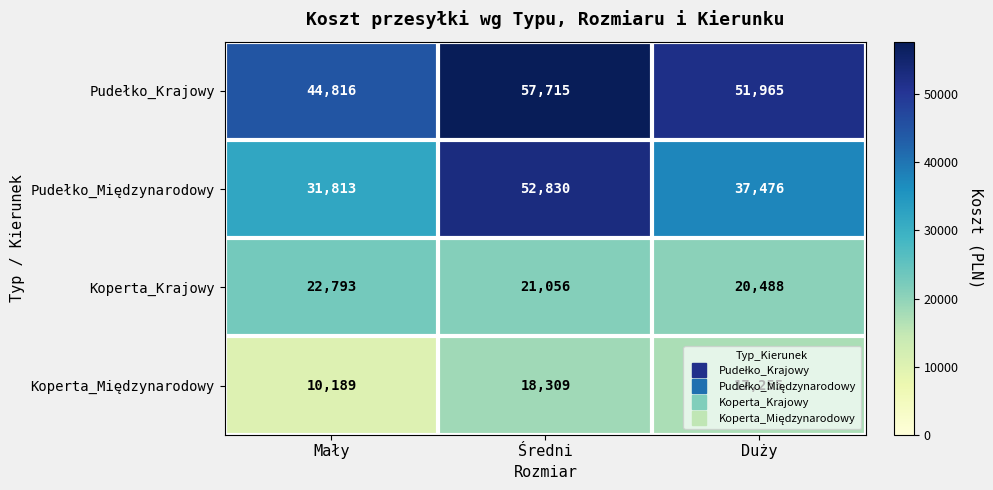

How many Koperta_Krajowy values are between 20488 and 22793?

3